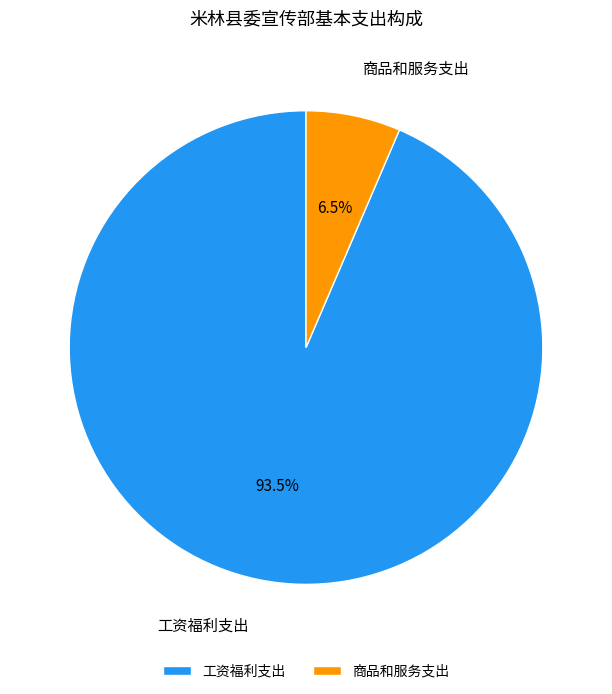

To the nearest percent, what is the difference between the largest and smallest slice percentages?

87%